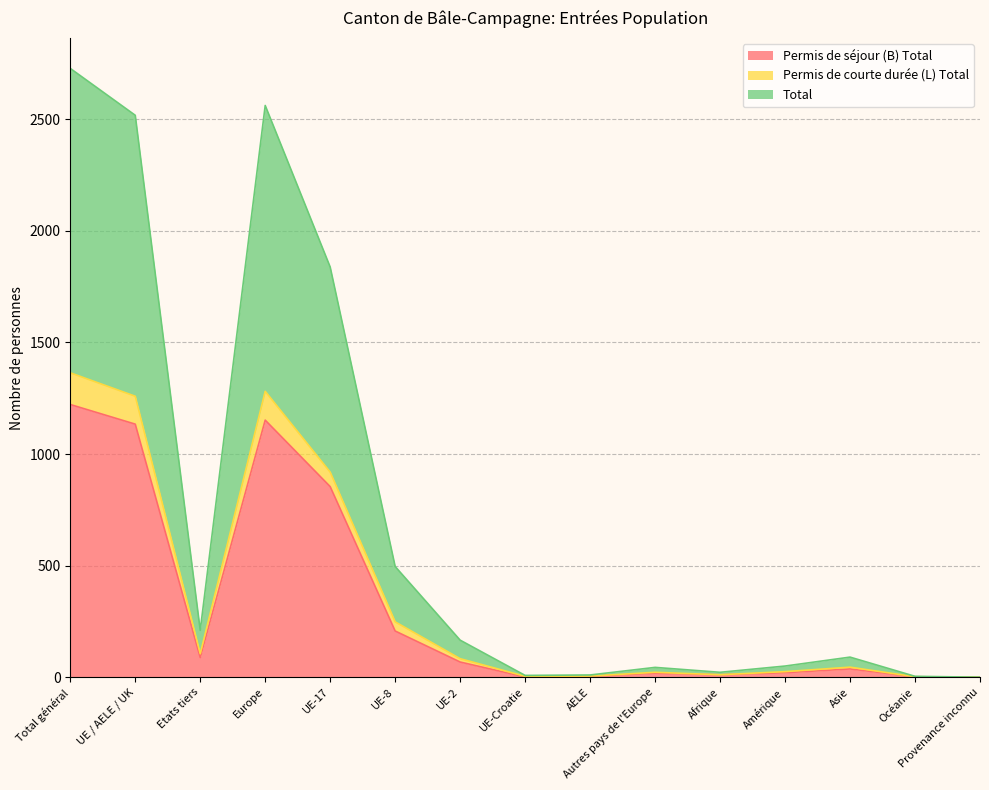

How many series are shown in this chart?

3